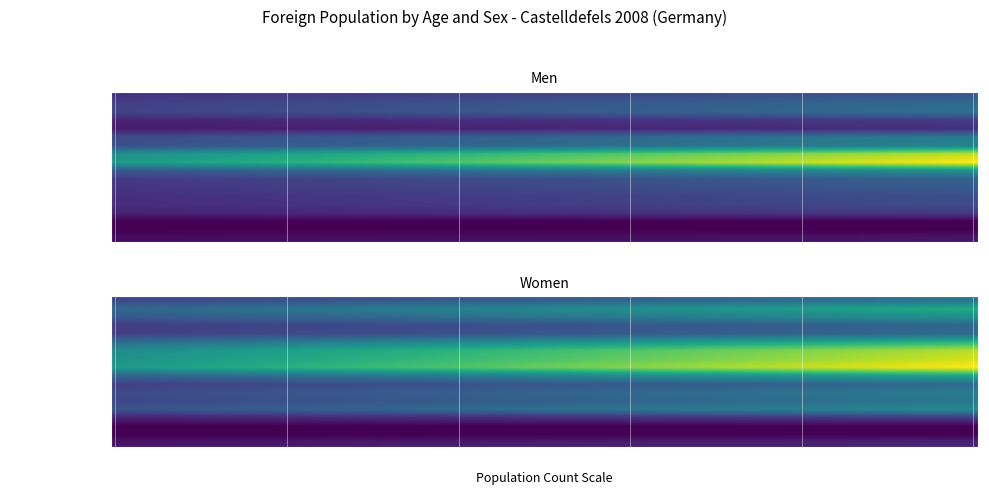

Which series has the largest range (max minus min)?

Men